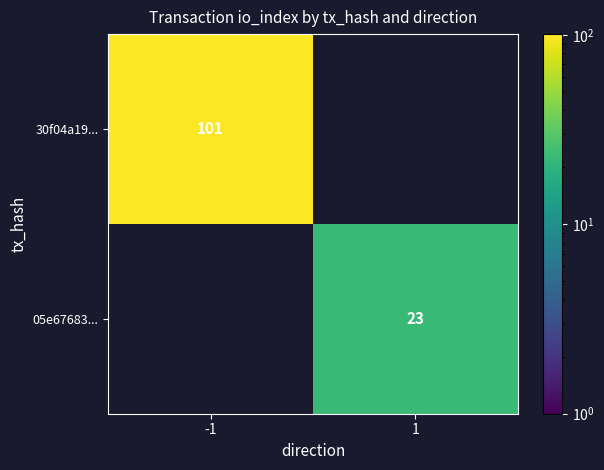

The 05e67683... series shows 23 at 1. True or false?

True